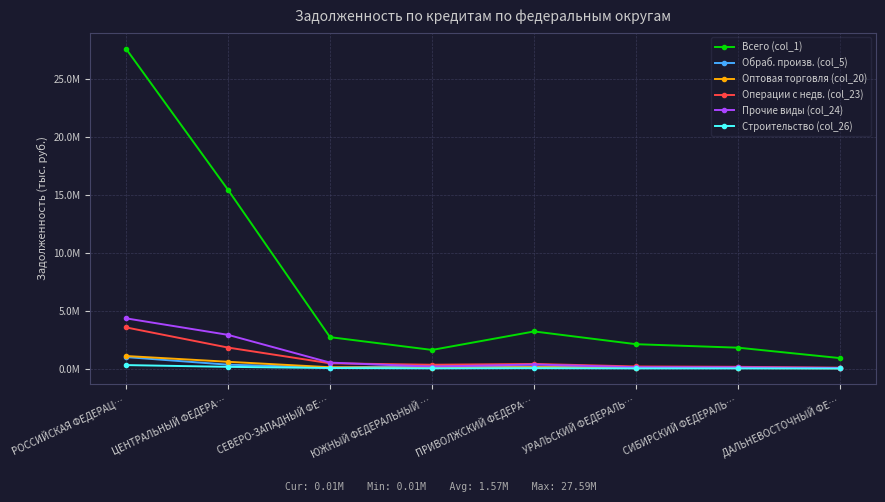

What is the spread (max minus min) of values at ДАЛЬНЕВОСТОЧНЫЙ ФЕ…?

894000